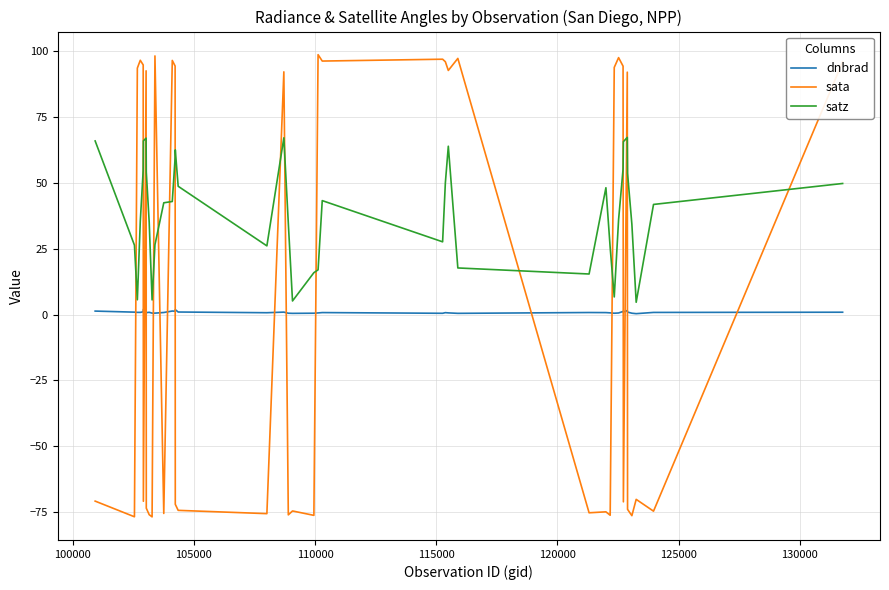

What is the minimum value shown in the chart?

-76.8